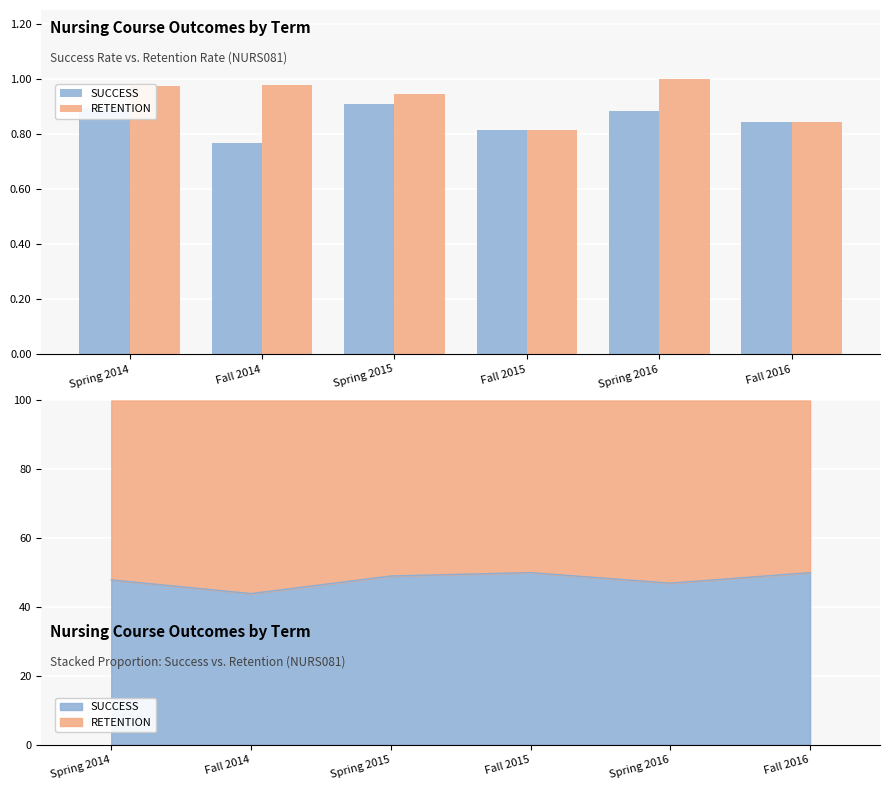

Reading left to right, what are all the values shown in this chart?

SUCCESS: 0.9	0.8	0.9	0.8	0.9	0.8
RETENTION: 1.0	1.0	0.9	0.8	1.0	0.8